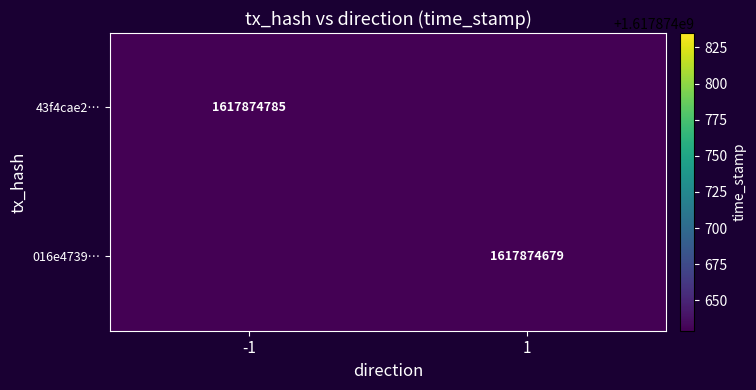

Which category has the lowest value in the 016e4739… series?

-1